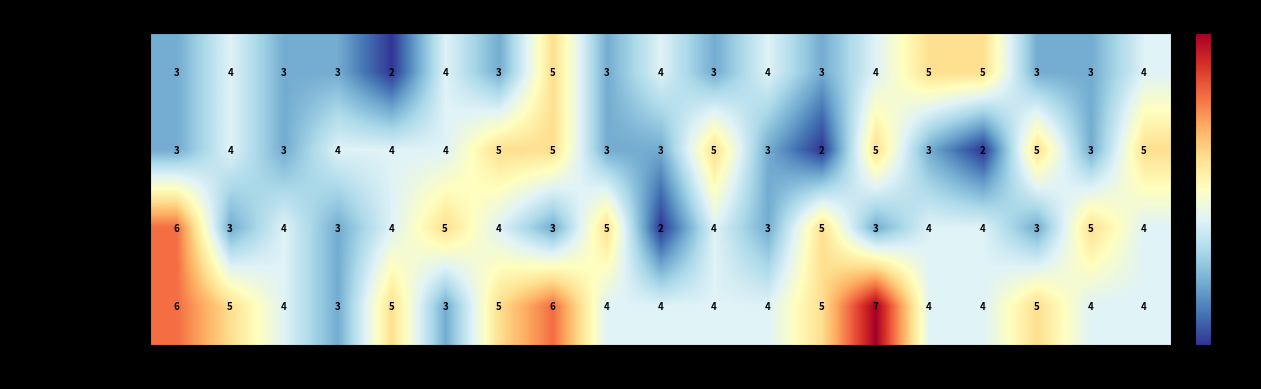

At which label does Throws of Passion first exceed 4?

H1